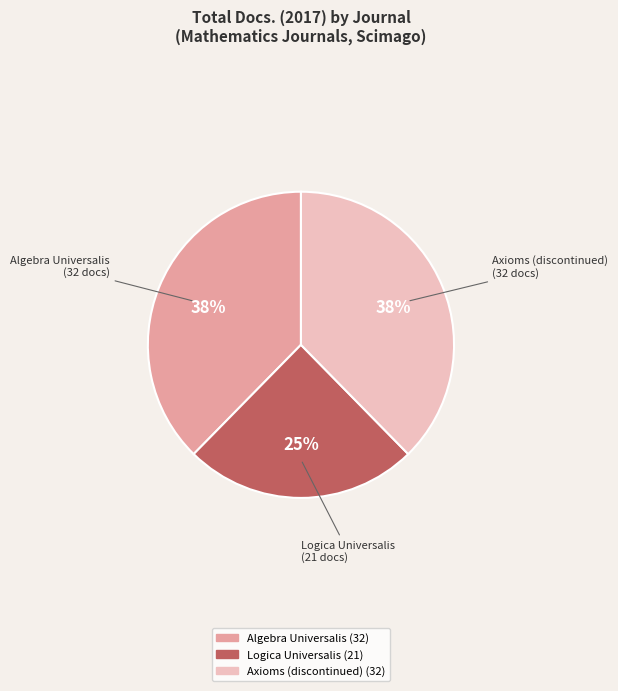

Does any single category account for the majority?

No